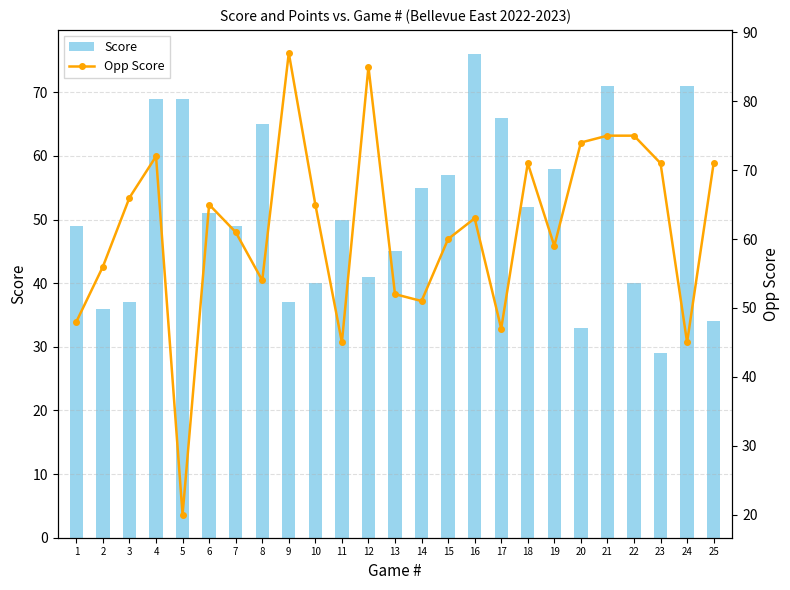

What is the average value of the Opp Score series?

62